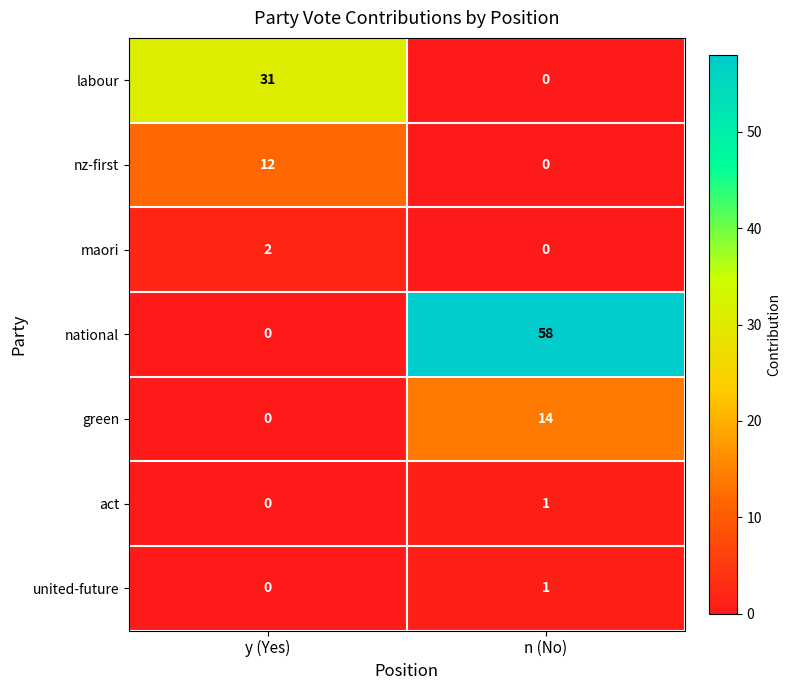

At which category is the sum across all series the highest?

n (No)